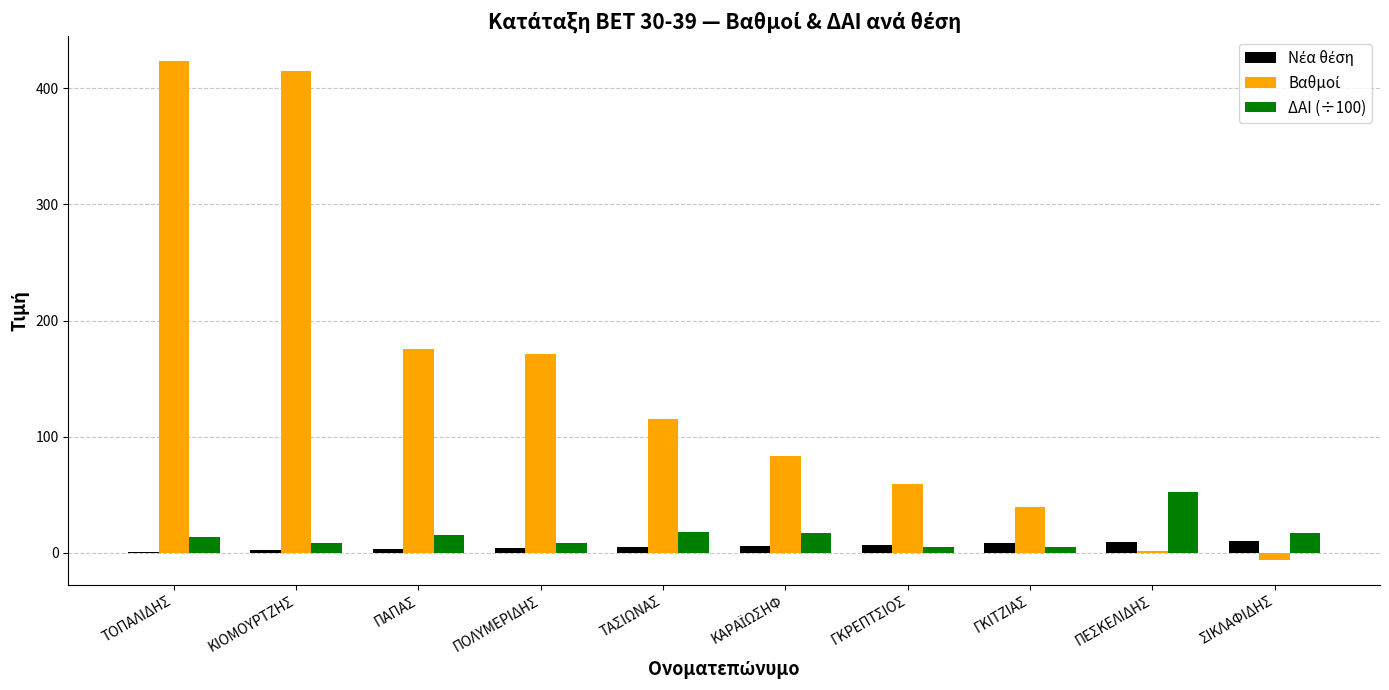

Are the bars grouped side by side (vs. stacked)?

Yes